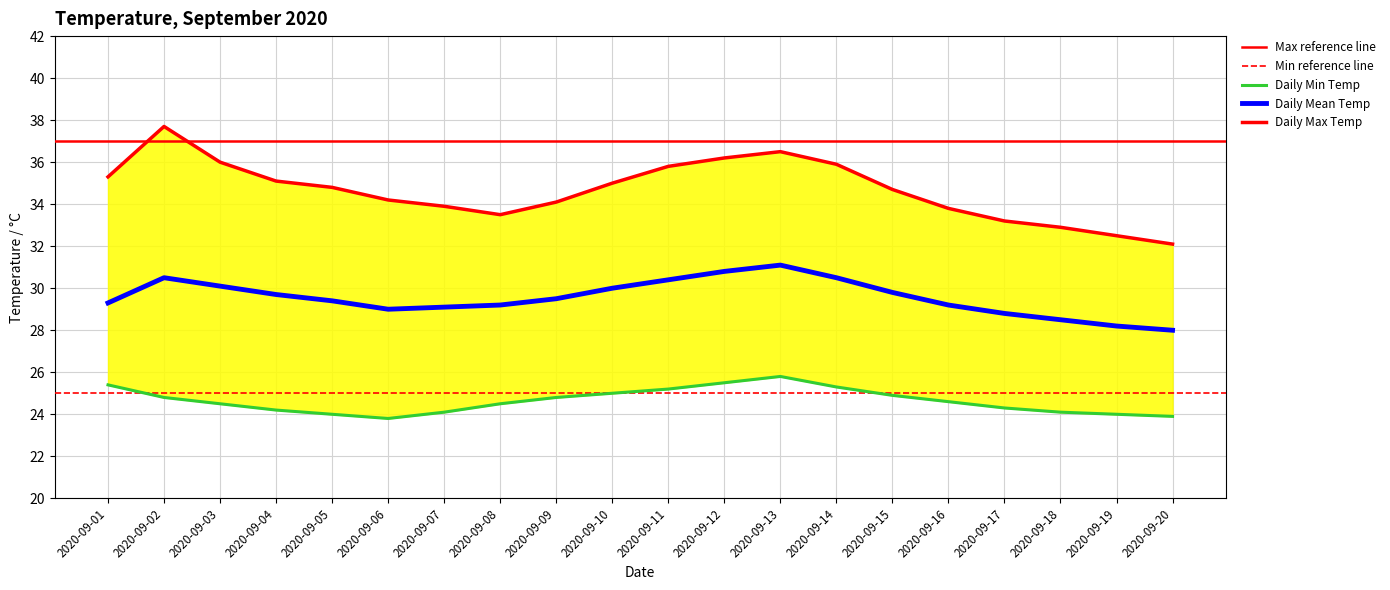

Is it true that Daily Mean Temp equals 30.5 at 2020-09-02?

True